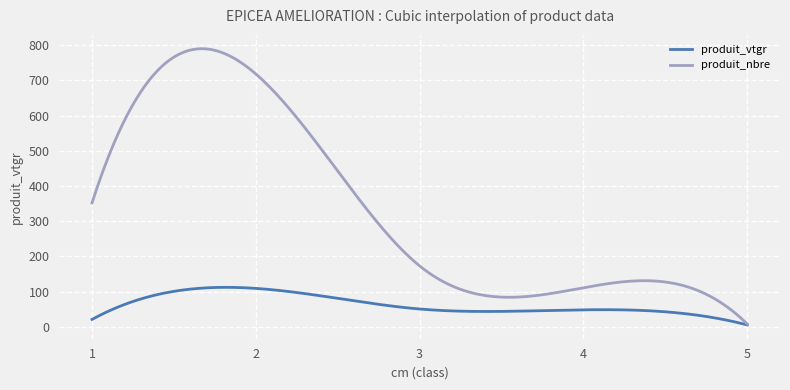

Which series has the largest total across all categories?

produit_nbre